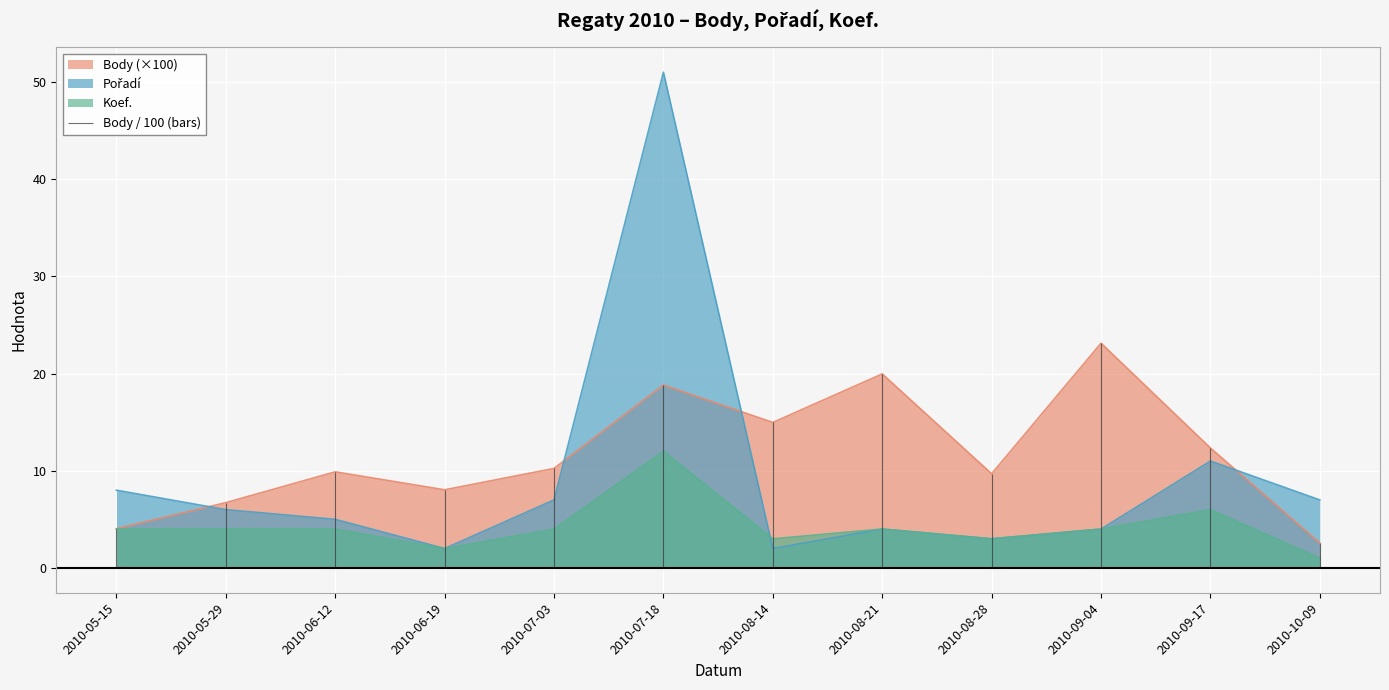

Where is Koef. nearest to the value 6?

2010-09-17